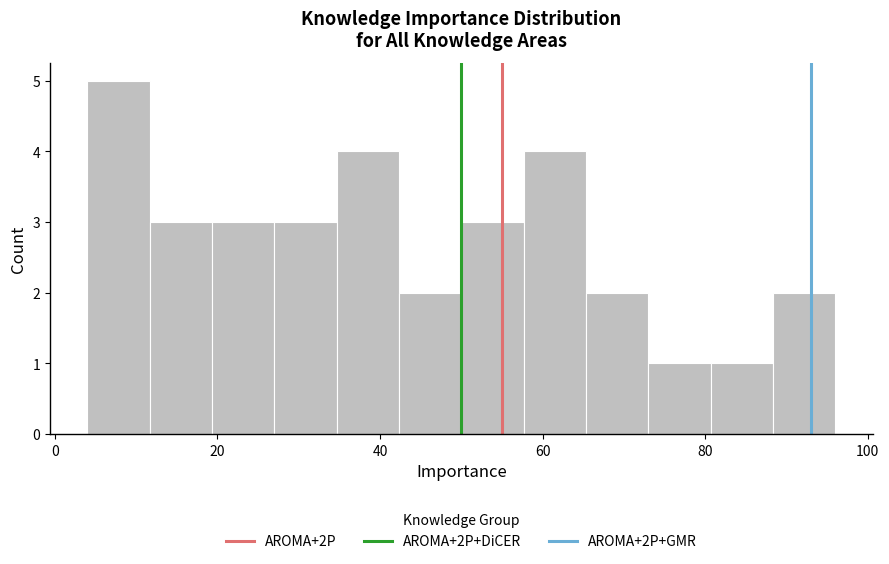

Read against the x-axis, roughly where is the centre of the tallest bar?

8